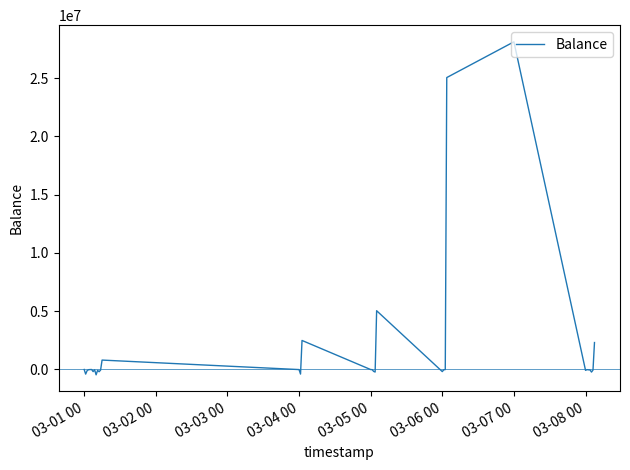

What is the maximum value shown in the chart?

28113642.7